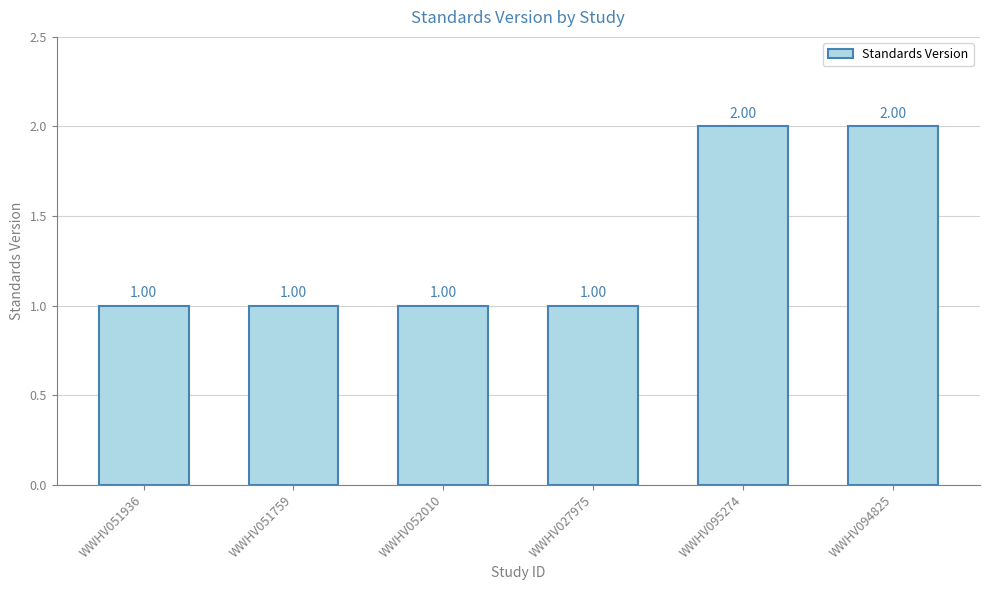

Approximately how many times larger is the value at WWHV095274 compared to WWHV052010?

2.0